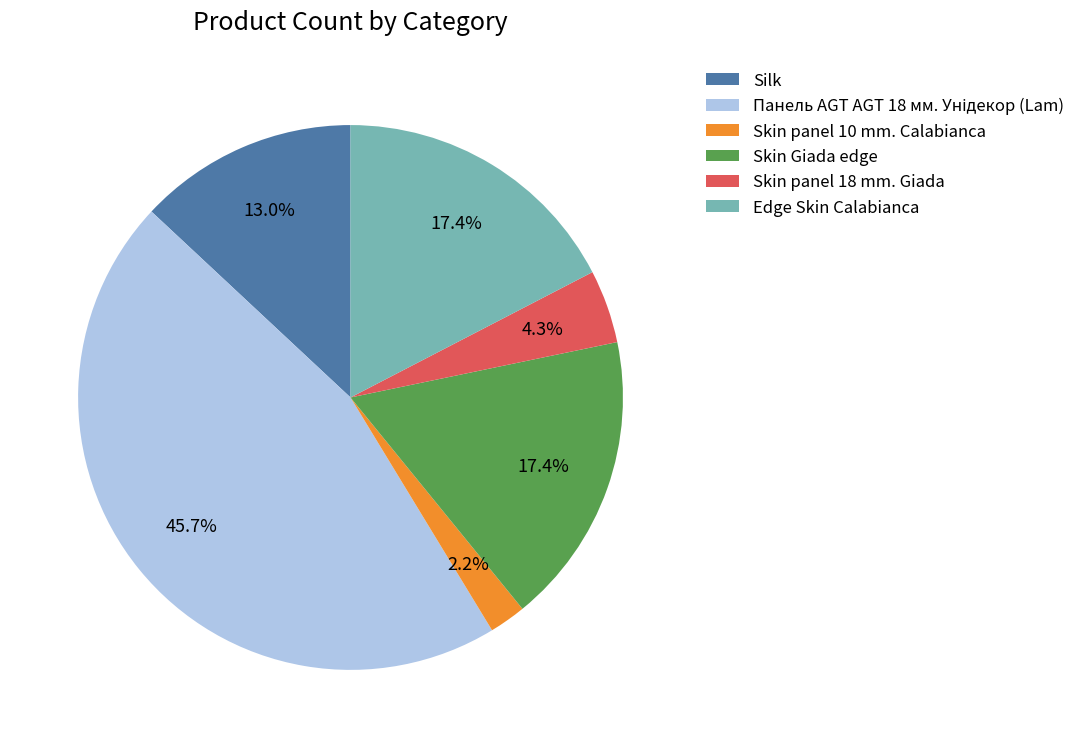

Which slice is the smallest?

Skin panel 10 mm. Calabianca